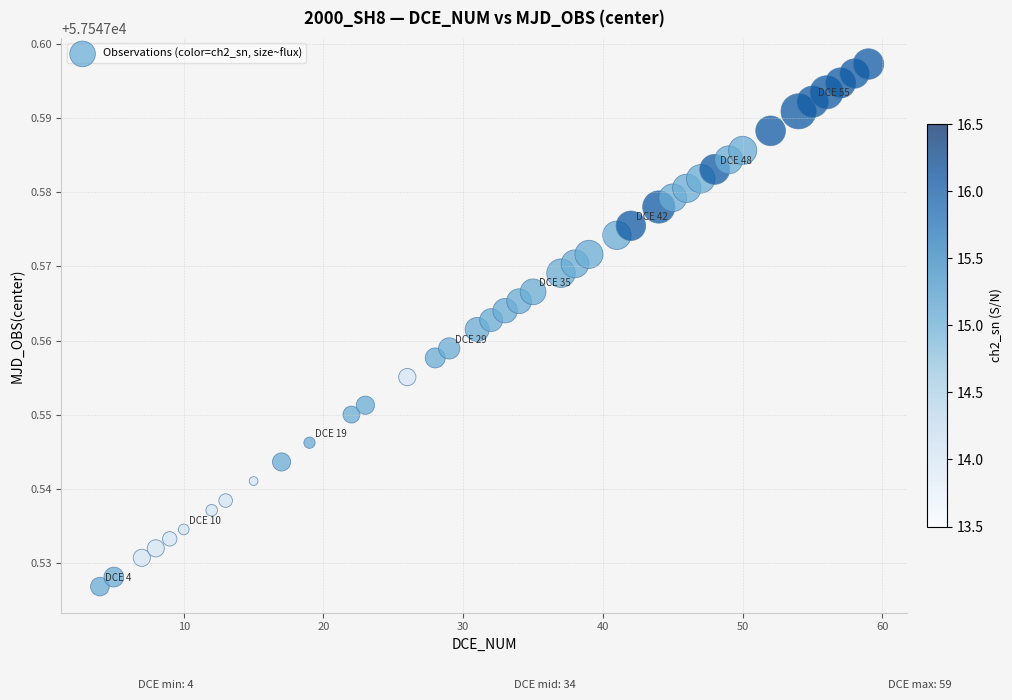

What is the range of X values (max minus min)?

55.0